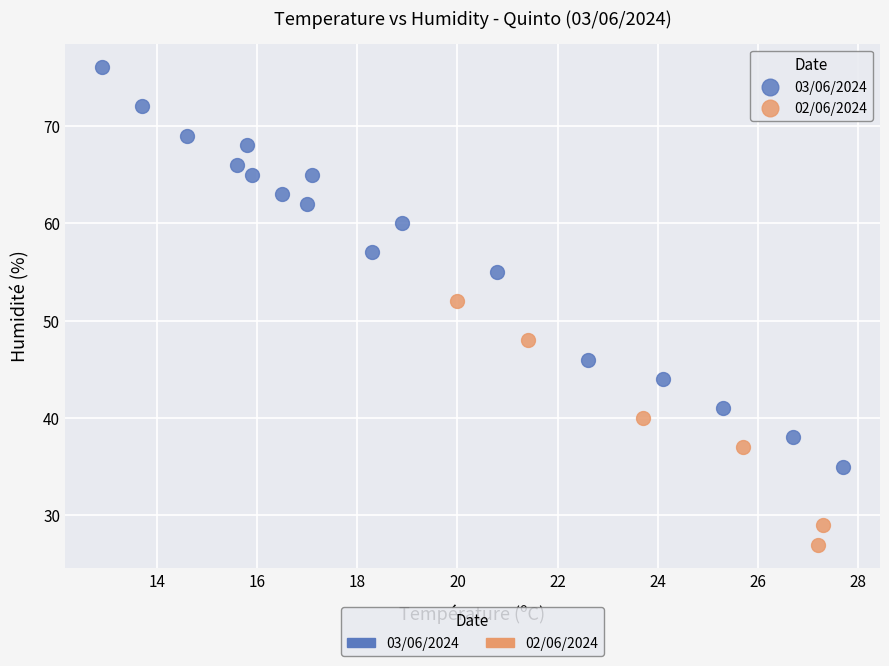

Which series has the largest Y range (max minus min)?

03/06/2024